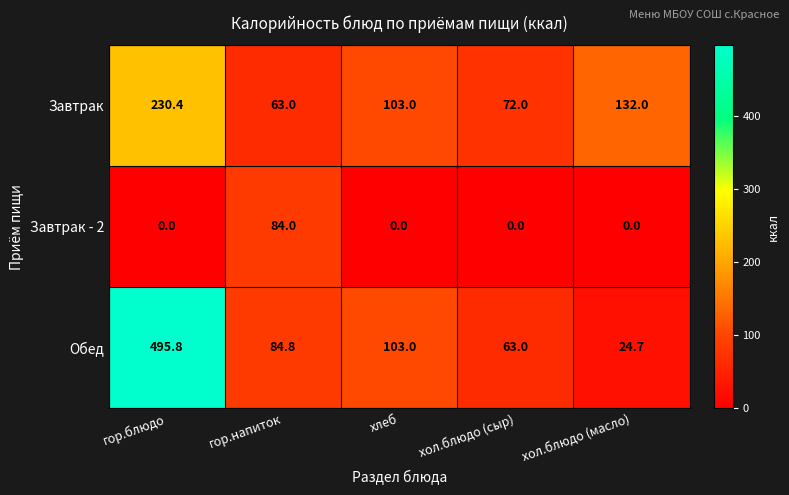

At which category does the chart reach its peak across all series?

гор.блюдо